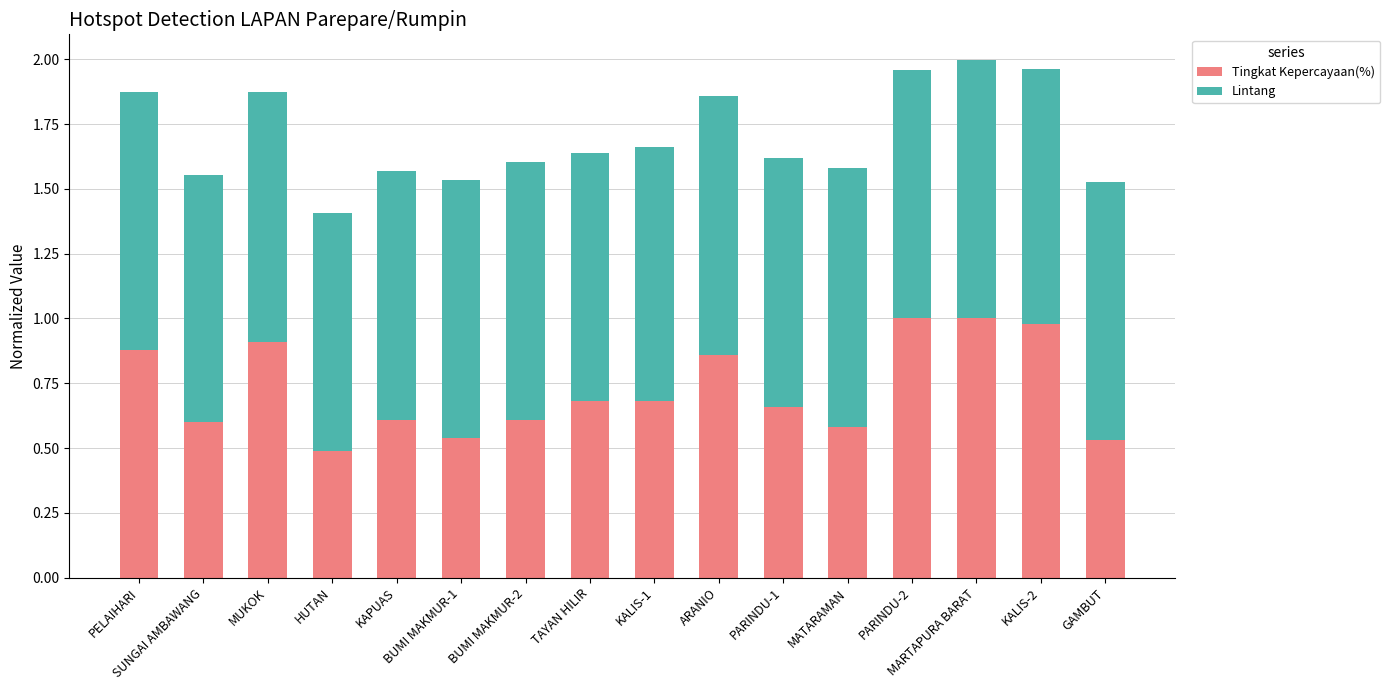

What is the sum of all Tingkat Kepercayaan(%) values?

11.6